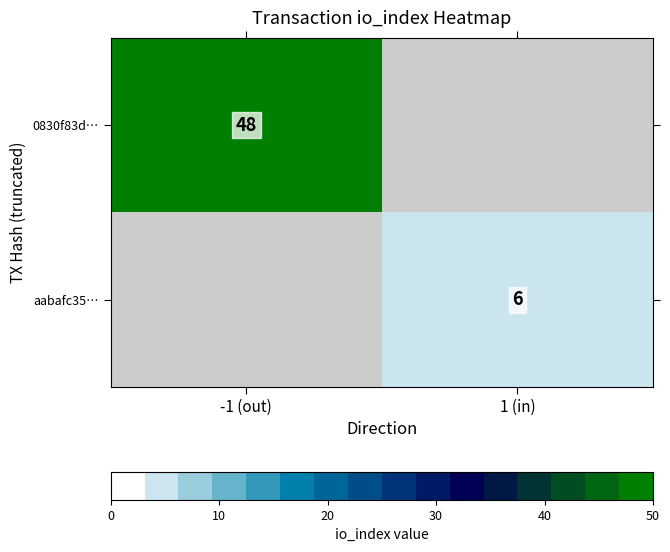

True or false: aabafc35… has a value of 3 at 1 (in).

False